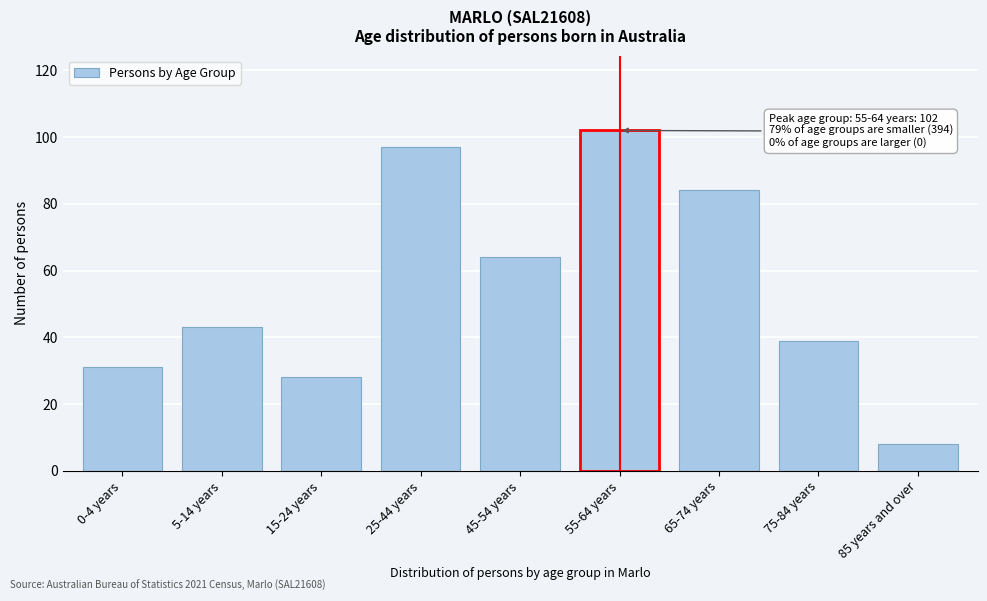

Reading right to left, what are all the values shown in this chart?

8	39	84	102	64	97	28	43	31